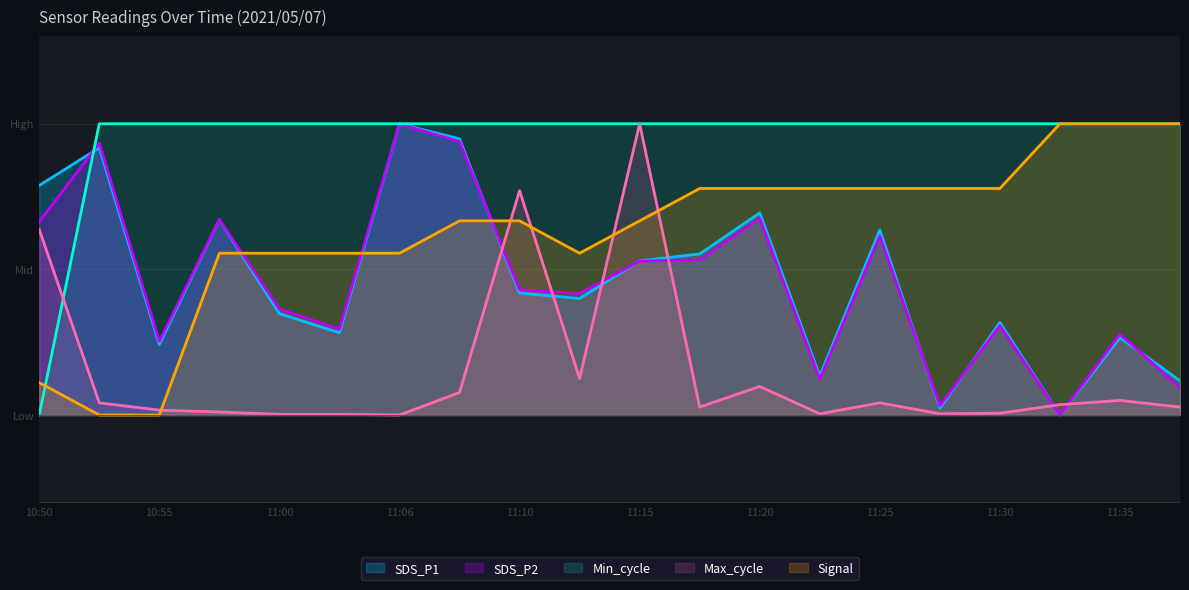

Where does the SDS_P2 series first go above 42?

10:50